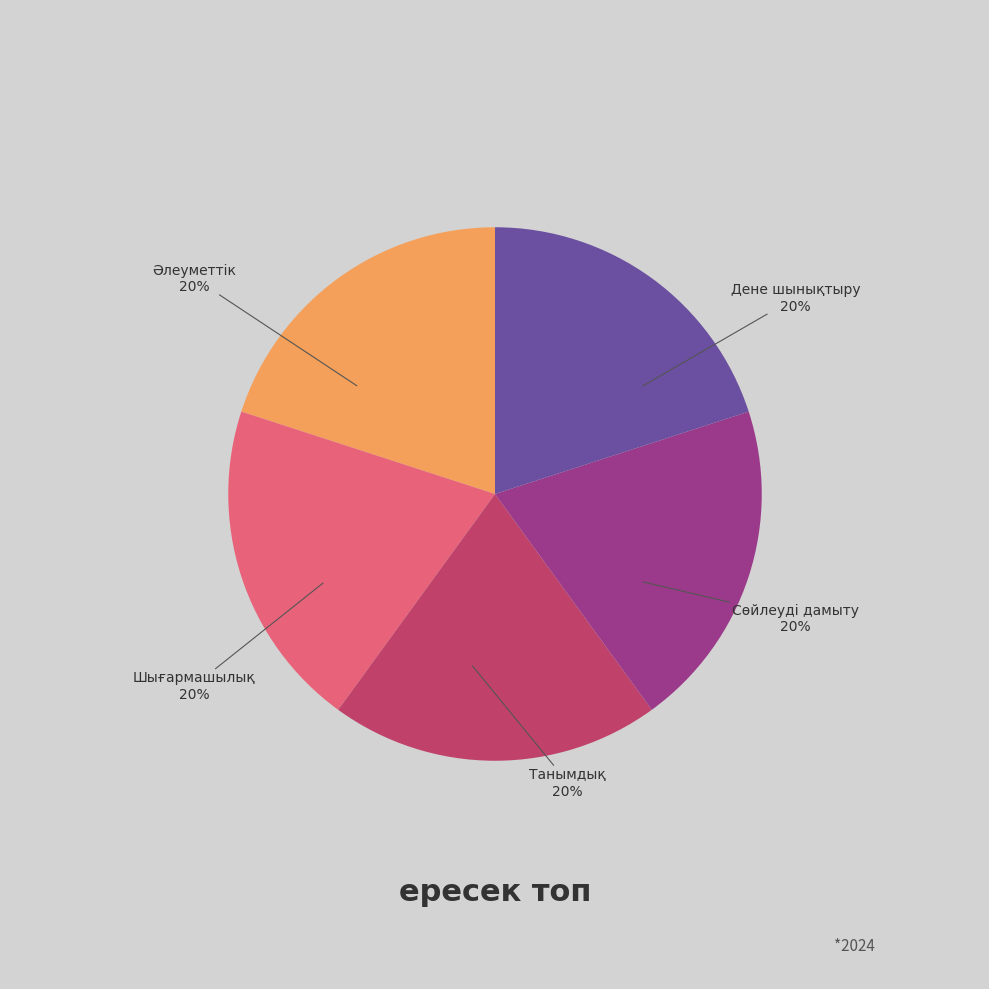

Is there any slice that represents more than half of the pie?

No